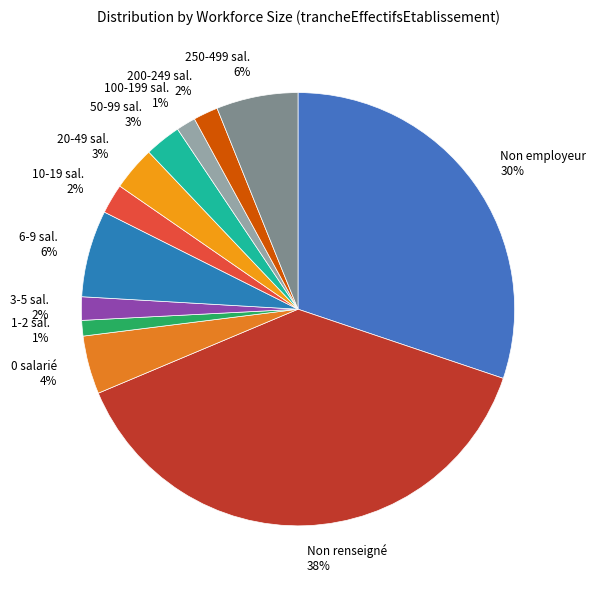

Is the sum of 10-19 sal. 2% and 6-9 sal. 6% greater than half?

No